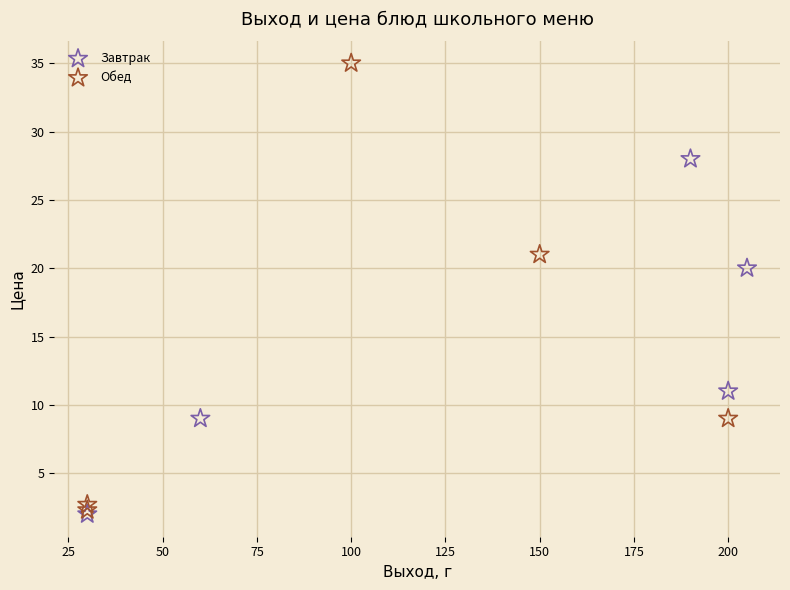

Which series reaches the maximum Y coordinate?

Обед